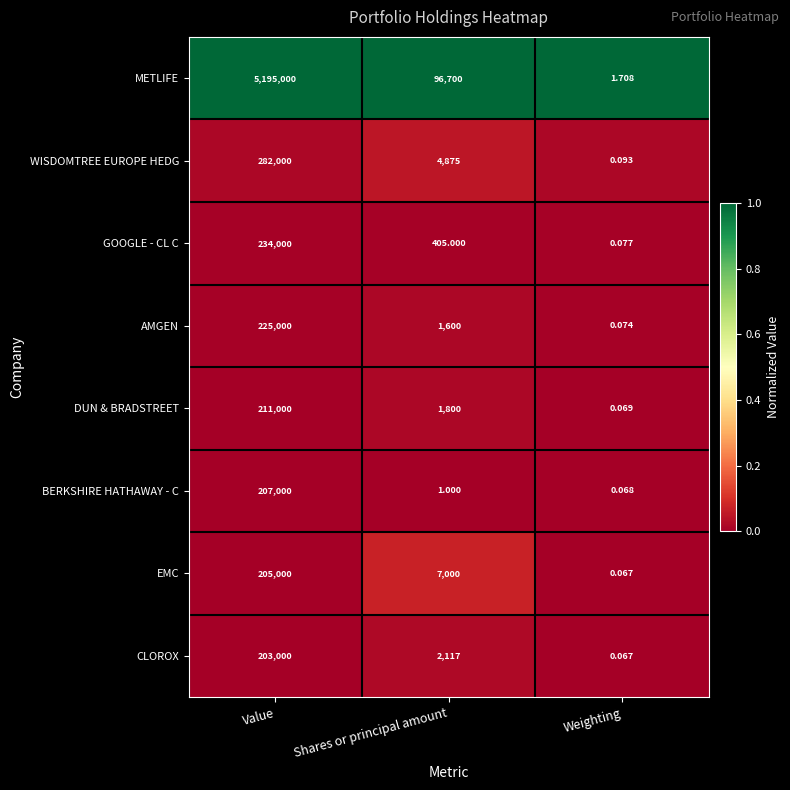

Which series has the largest total across all categories?

METLIFE